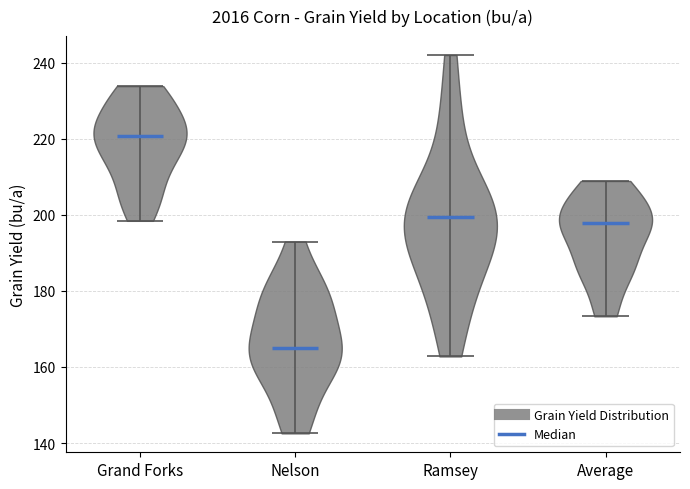

Reading left to right, read every violin against the y-axis: where its median line is, and the lowest and highest points it reaches. The values are not printed on the chart, so give them approximately, as read against the axis.

Grand Forks: median line 220, lowest point 198, highest point 234
Nelson: median line 164, lowest point 142, highest point 192
Ramsey: median line 200, lowest point 162, highest point 242
Average: median line 198, lowest point 174, highest point 208